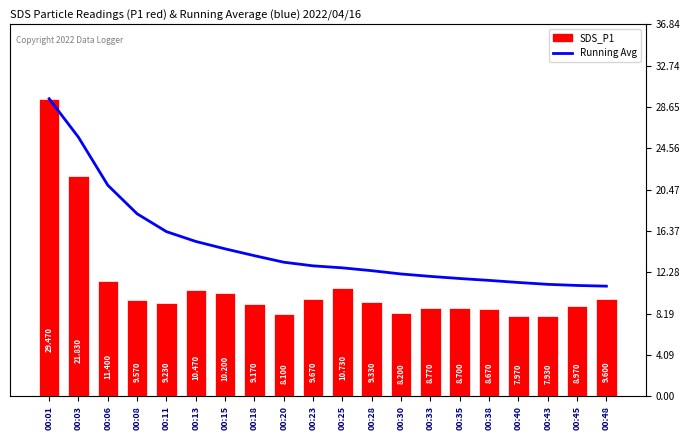

Which label corresponds to the smallest value in the chart?

00:43